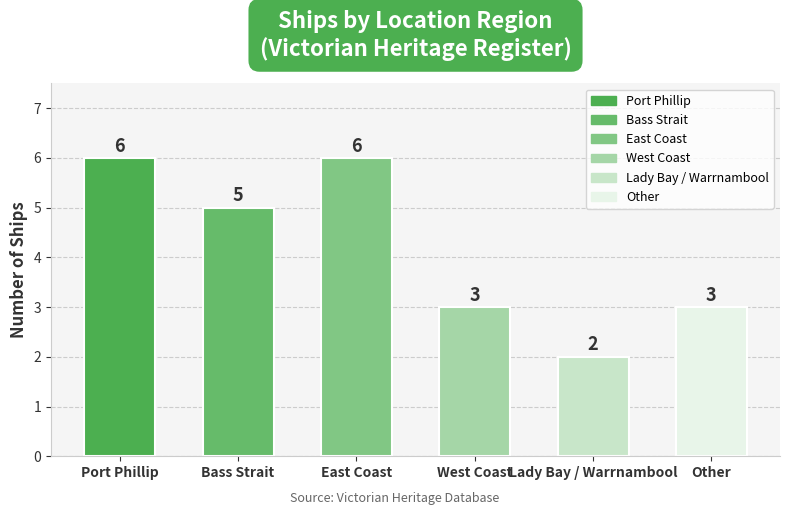

What is the difference between the second highest and second lowest values?

3